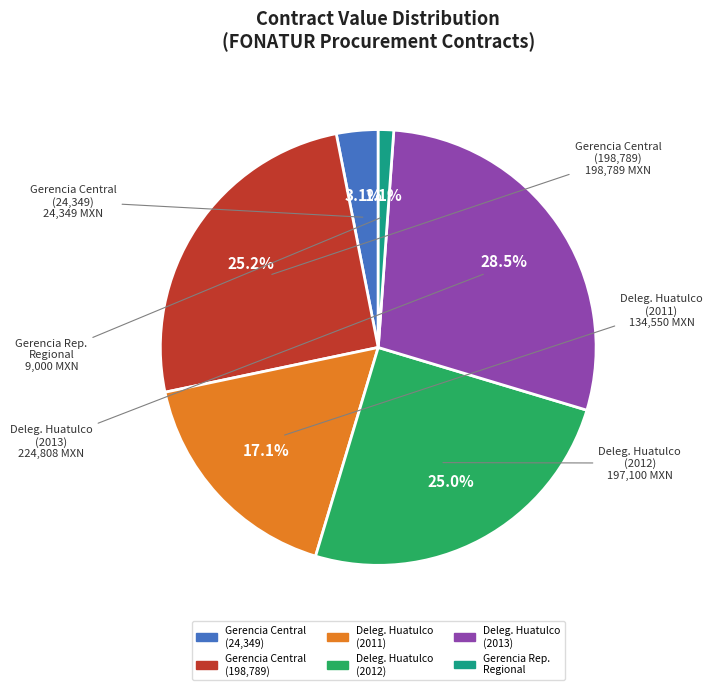

Is there any slice that represents more than half of the pie?

No